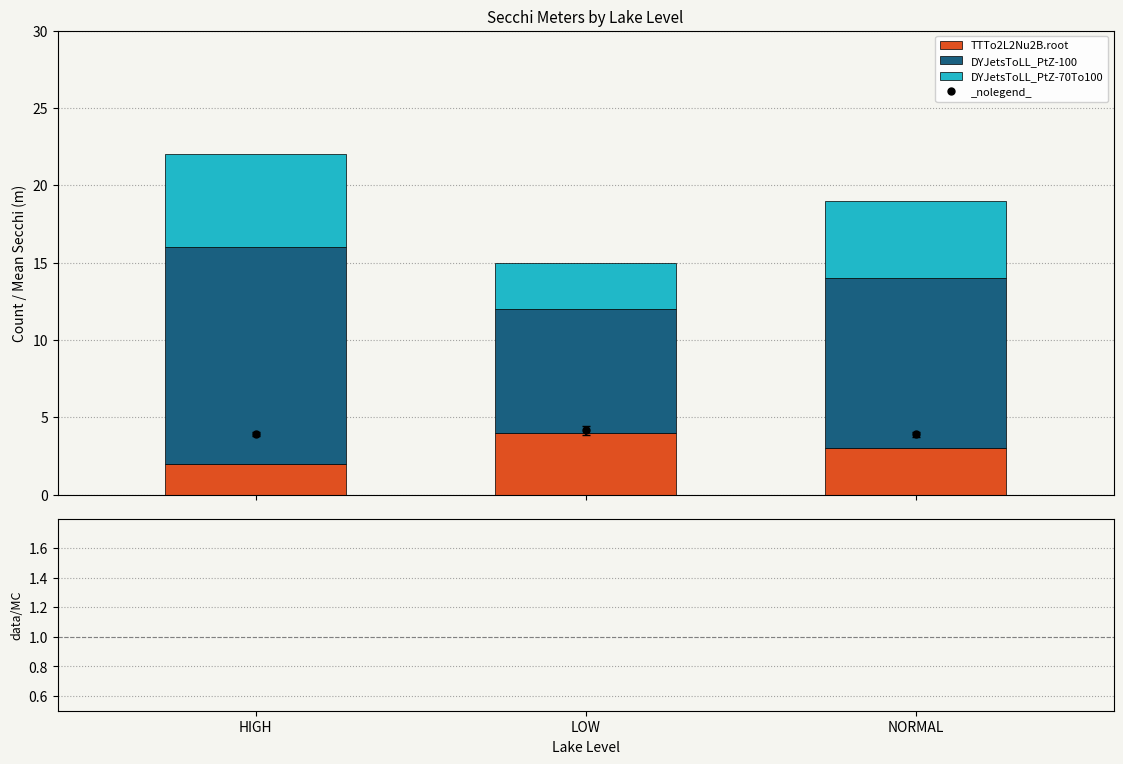

Count the number of data series in this chart.

3